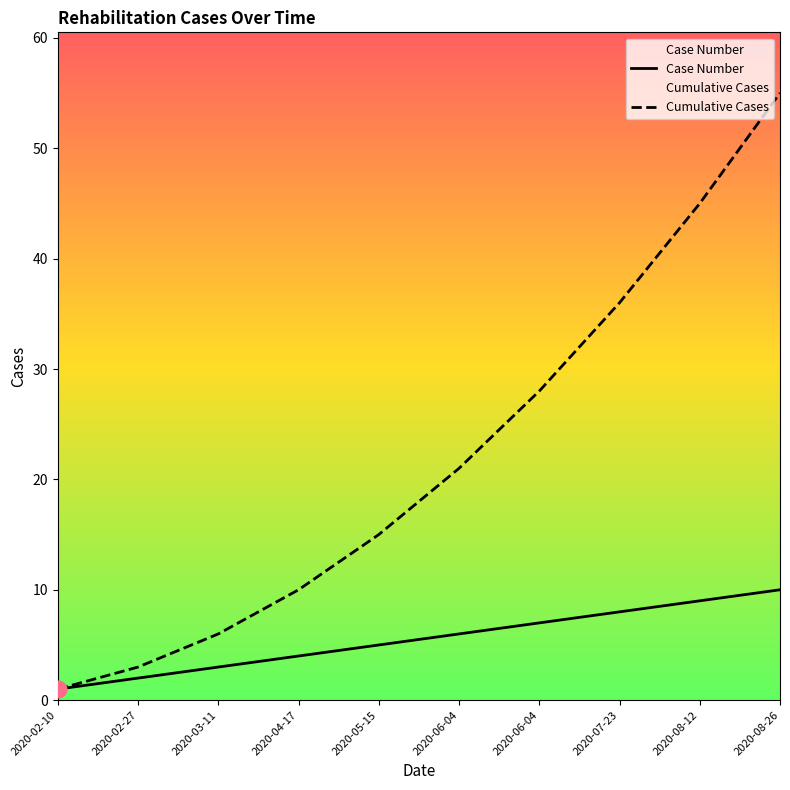

List the series in order of their peak value, highest first.

Cumulative Cases, Case Number